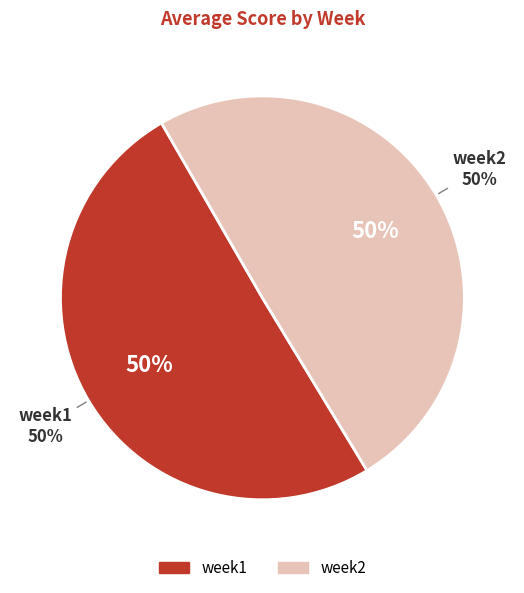

Does week1 account for over 50% of the chart?

Yes